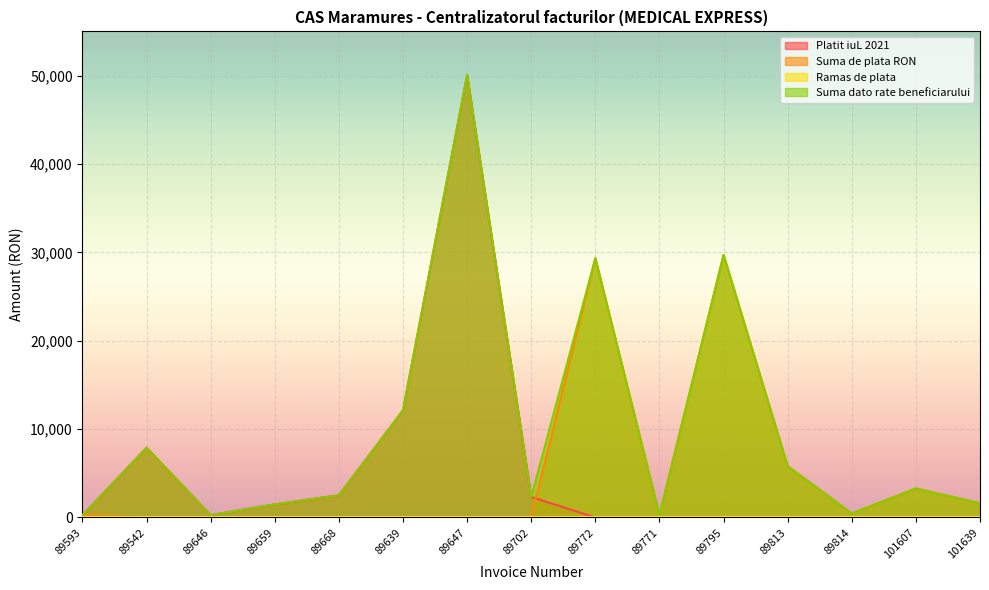

What is the greatest value displayed?

50064.4